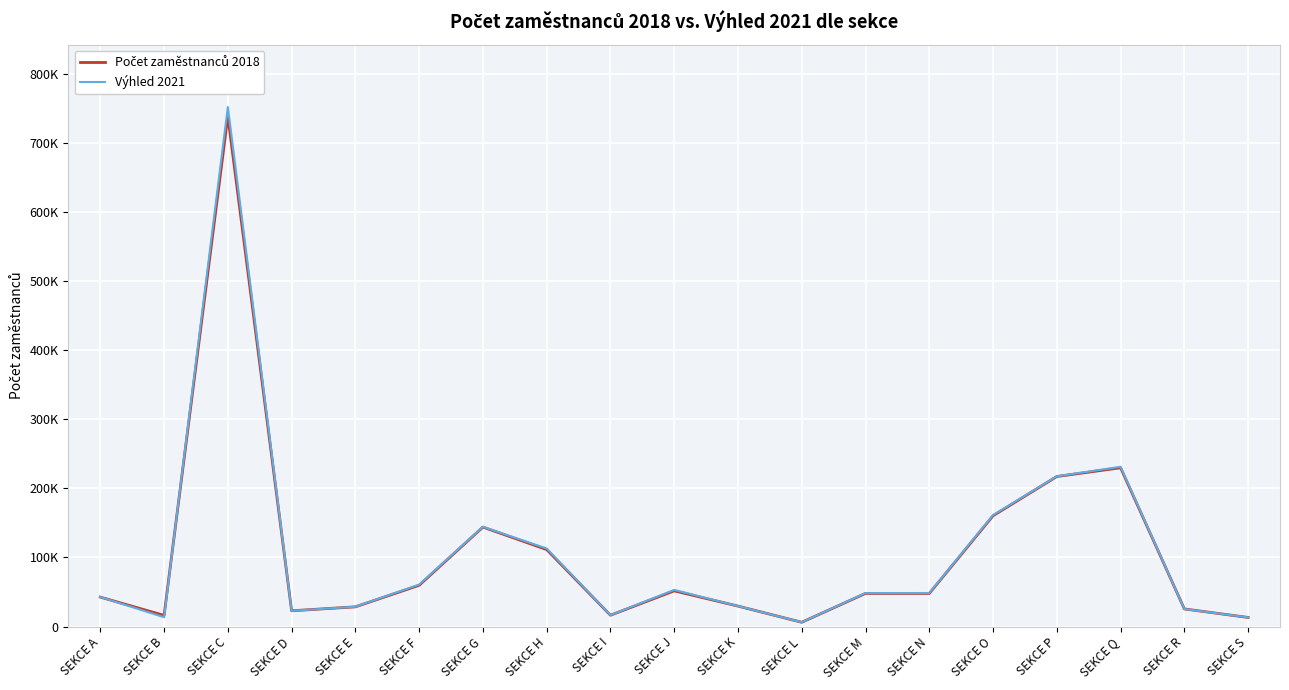

True or false: Výhled 2021 has a value of 22840 at SEKCE D.

True